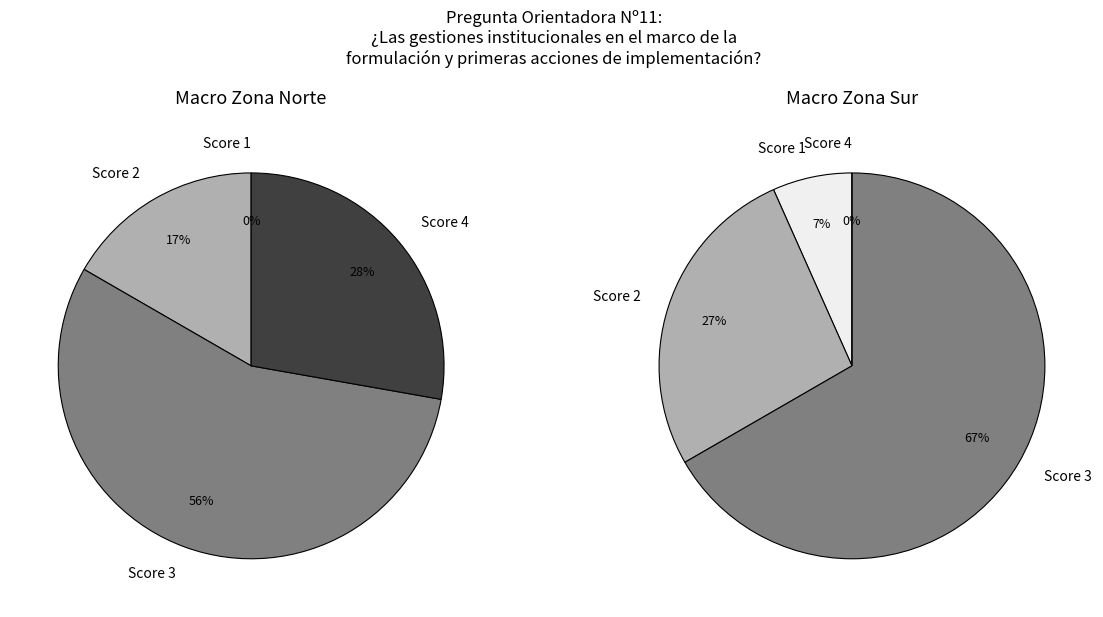

How many slices are in this pie chart?

4